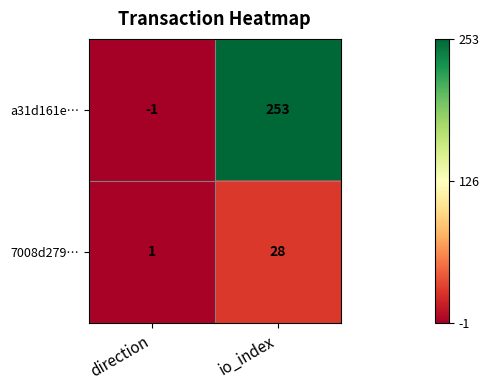

What is the spread (max minus min) of values at io_index?

225